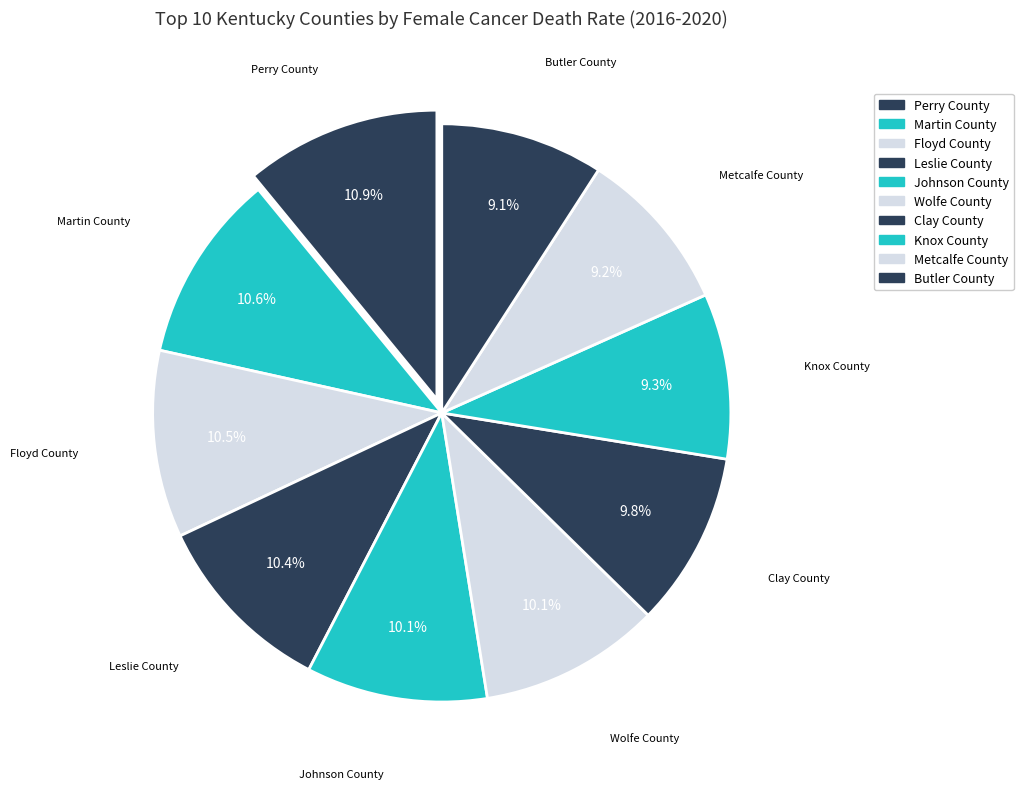

To the nearest percent, what is the difference between the largest and smallest slice percentages?

2%